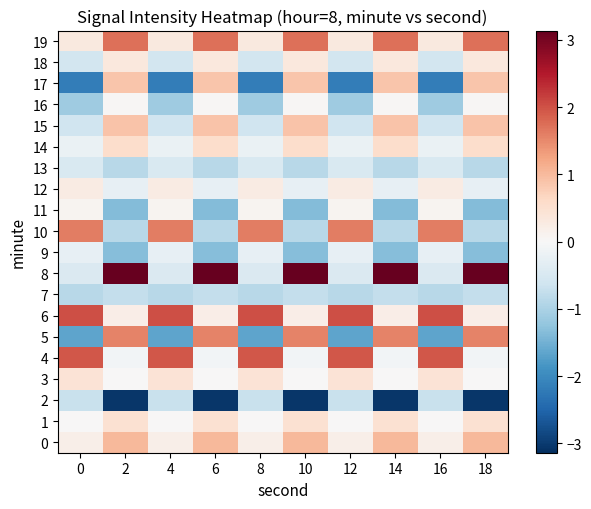

Which category has the highest value across all series?

2